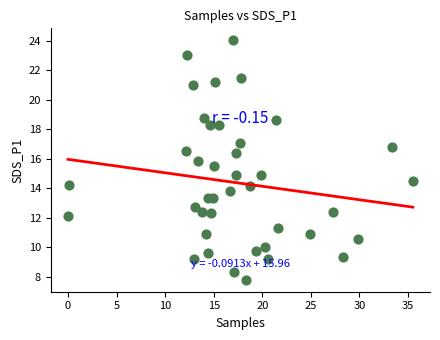

What is the range of X values (max minus min)?

35.5